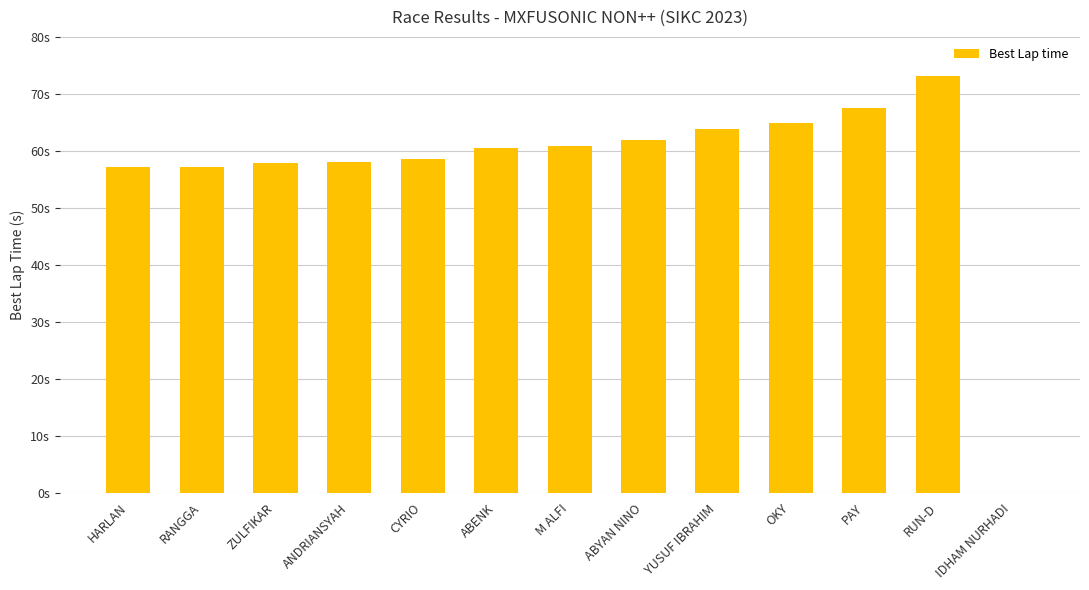

How many data points are above 60?

7